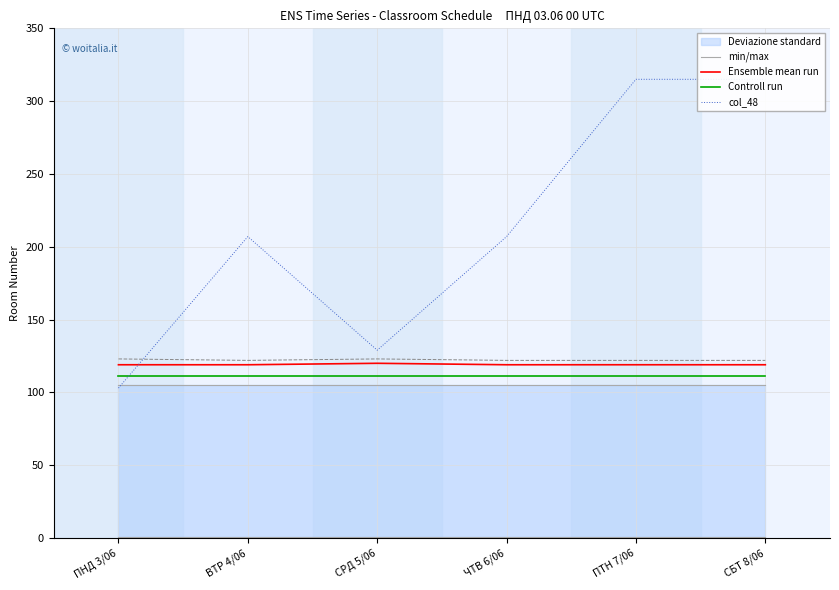

The Controll run series shows 52 at ЧТВ 6/06. True or false?

False